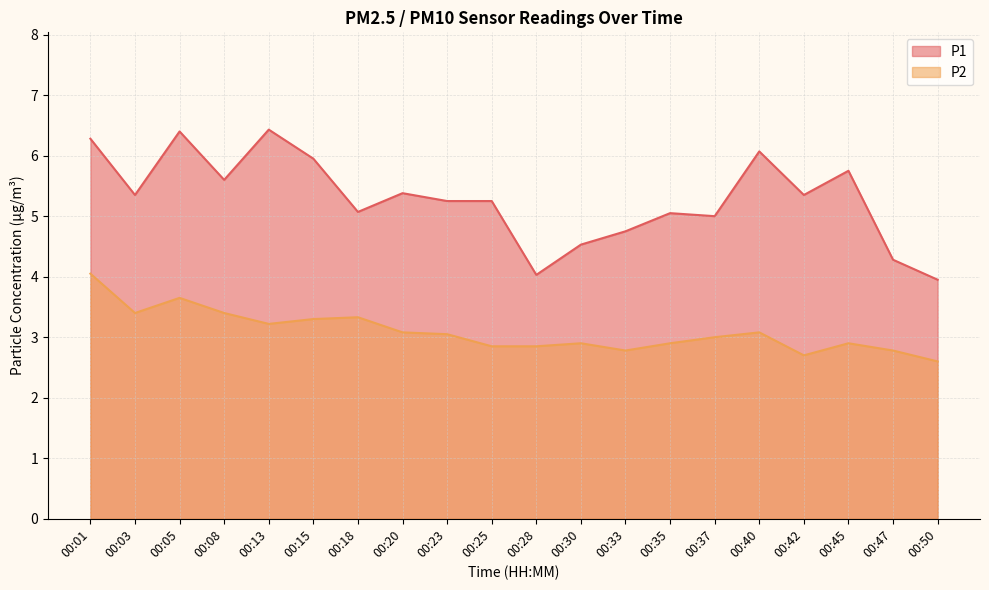

Does the chart display data point markers on the line(s)?

No